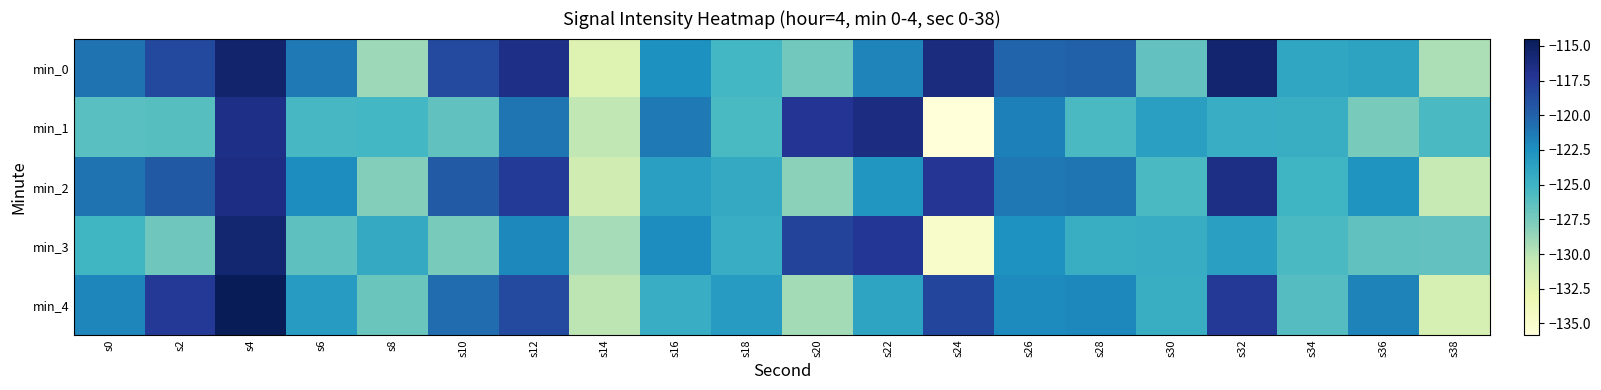

How many categories are shown in the chart?

20